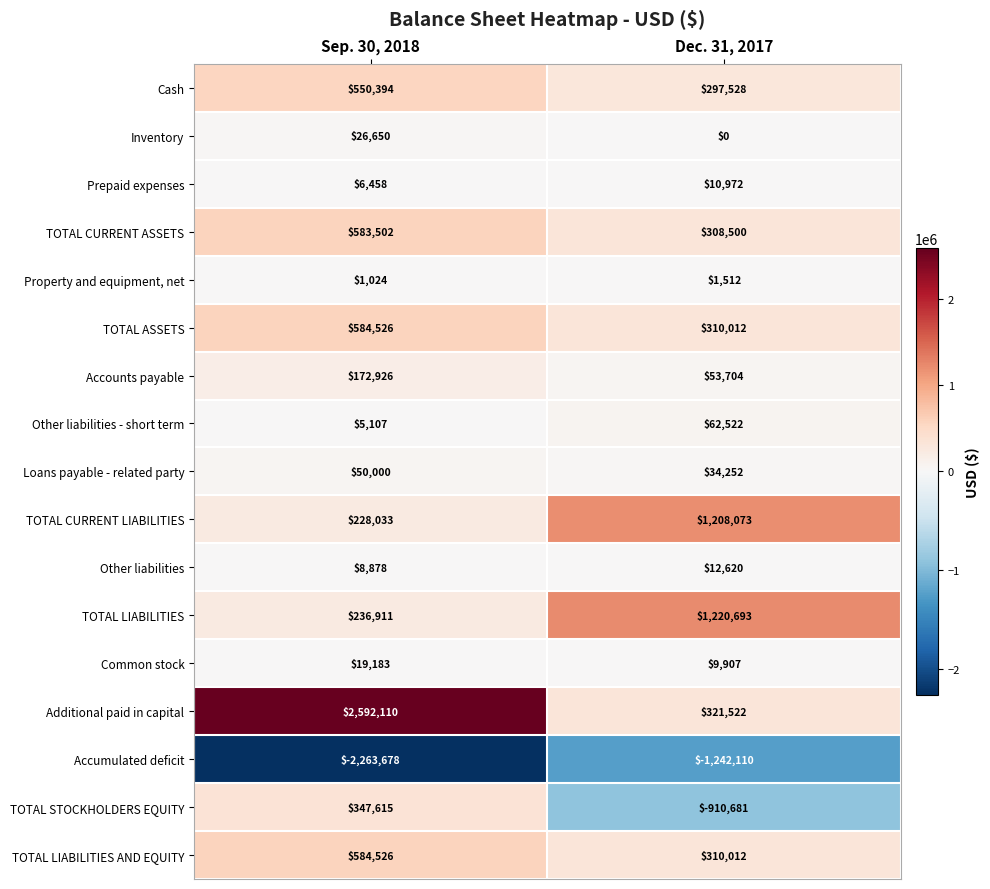

What is the highest value of the Prepaid expenses series?

10972